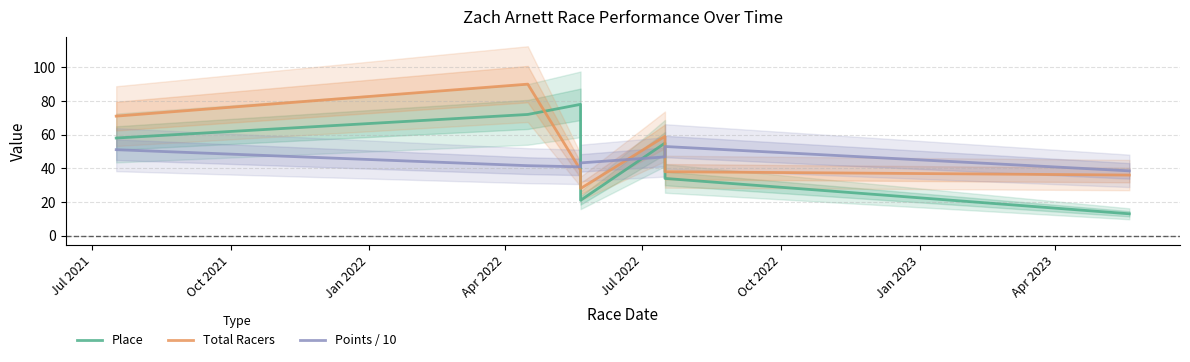

Which series has the widest spread of values?

Place